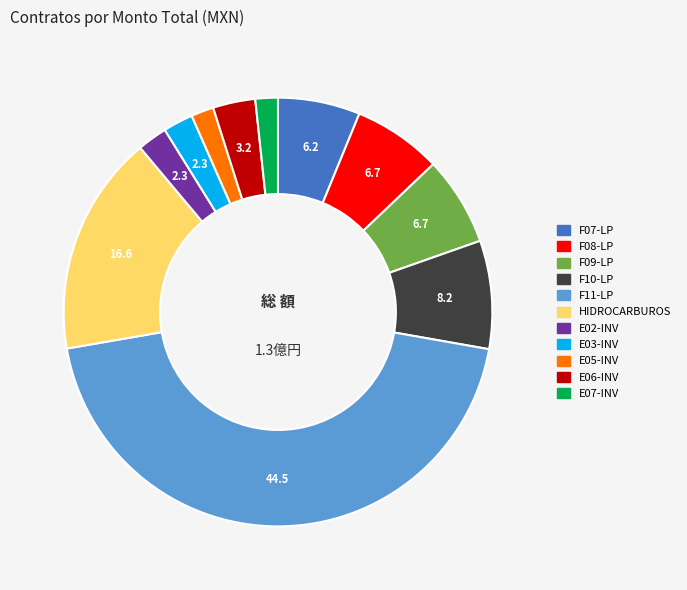

Does any single category account for the majority?

No